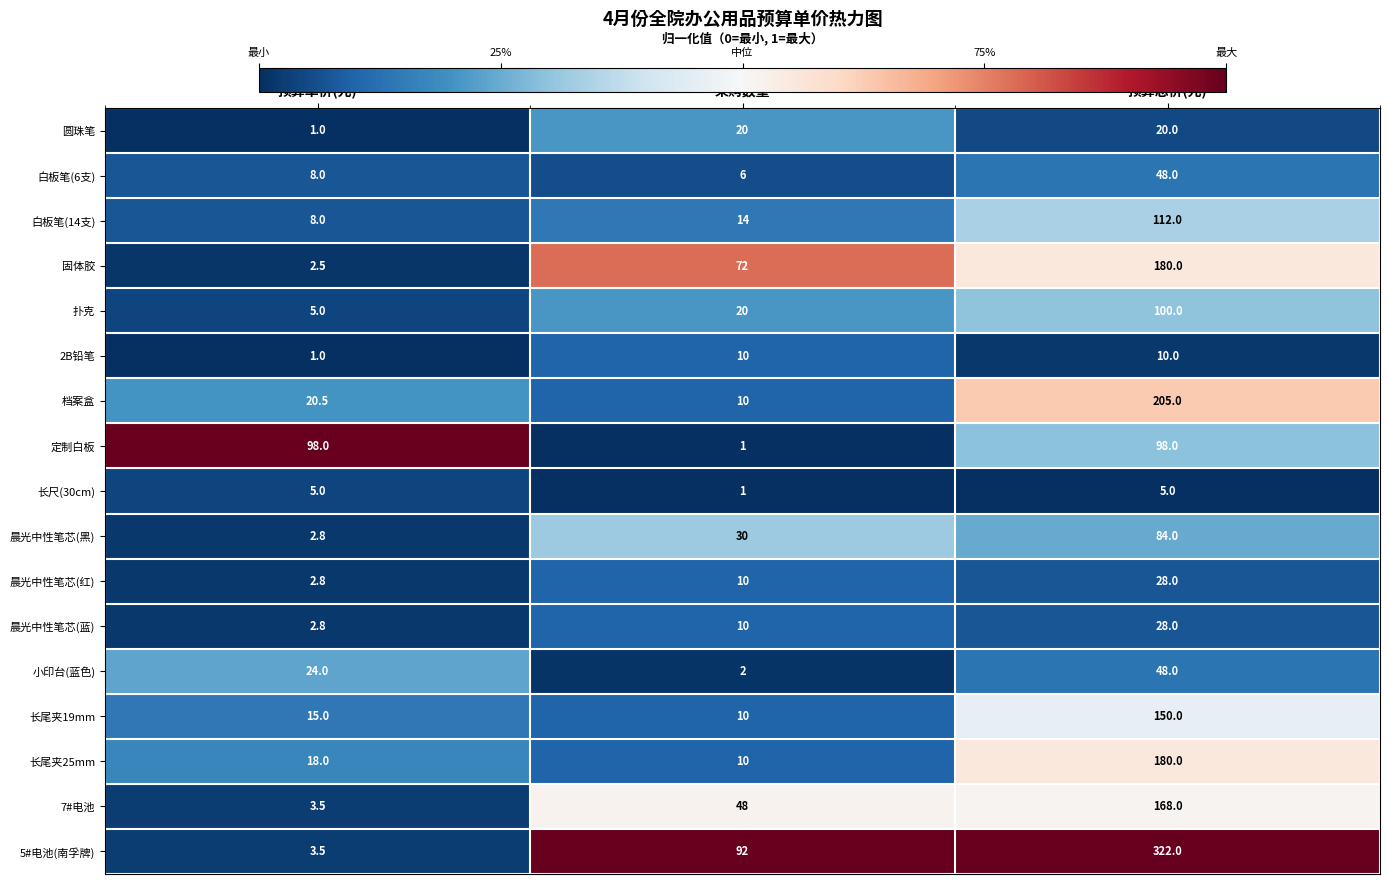

What is the greatest value displayed?

322.0